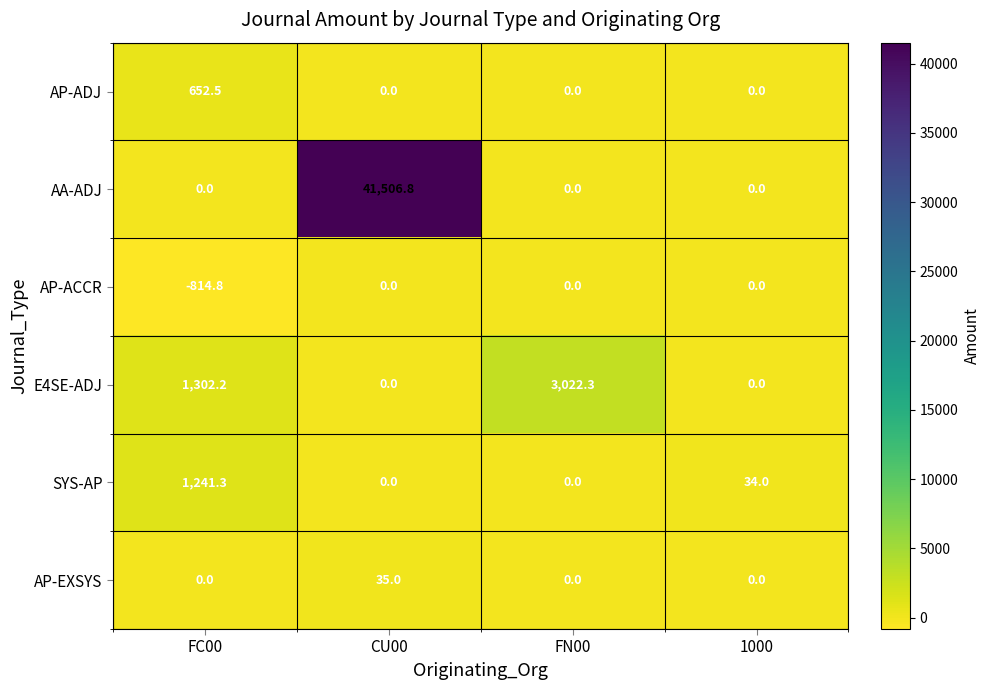

The AP-ACCR series shows -291.7 at FC00. True or false?

False